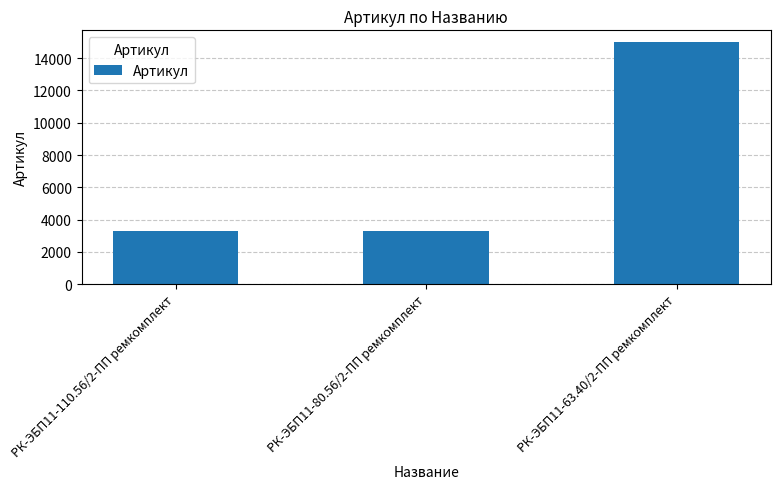

True or false: the data shows 4998 at РК-ЭБП11-63.40/2-ПП ремкомплект.

False